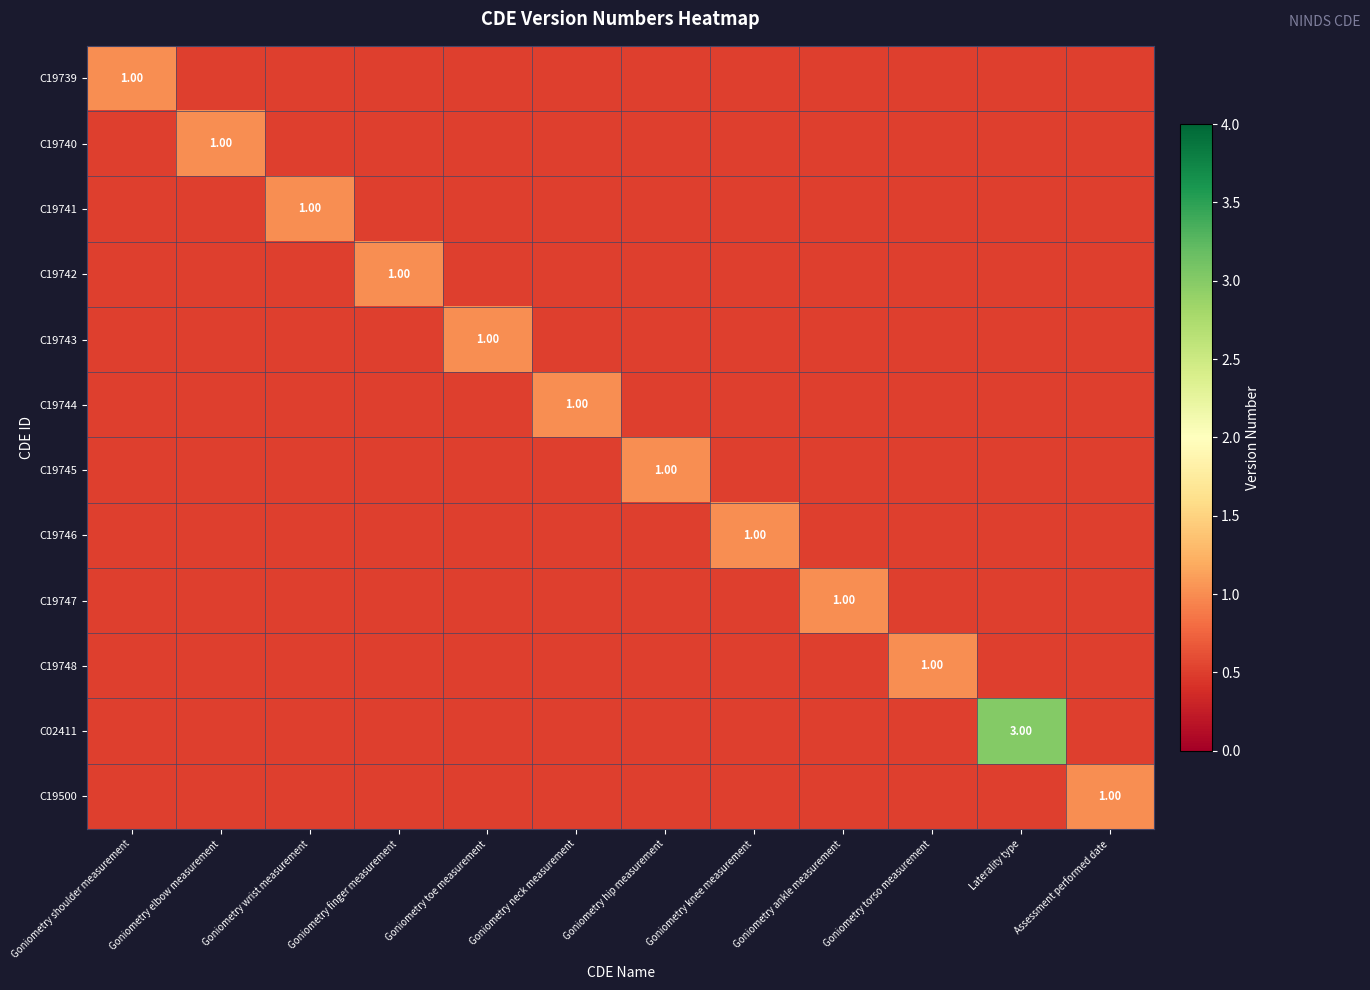

Is it true that C19740 equals 0.8 at Goniometry torso measurement?

False